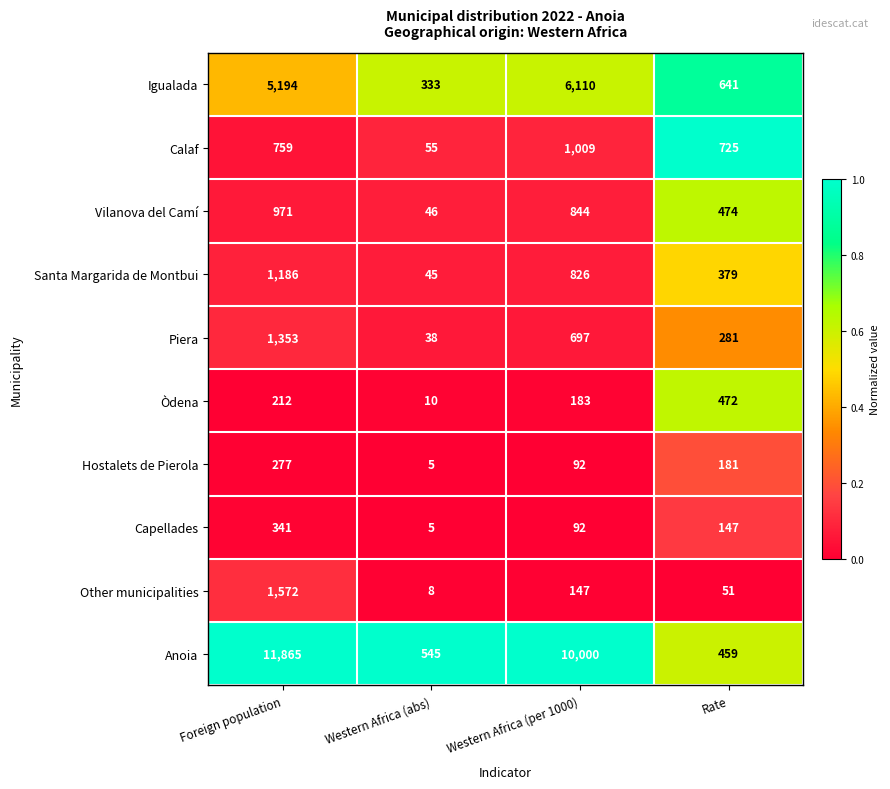

Rank the series at Foreign population from highest to lowest value.

Anoia, Igualada, Other municipalities, Piera, Santa Margarida de Montbui, Vilanova del Camí, Calaf, Capellades, Hostalets de Pierola, Òdena